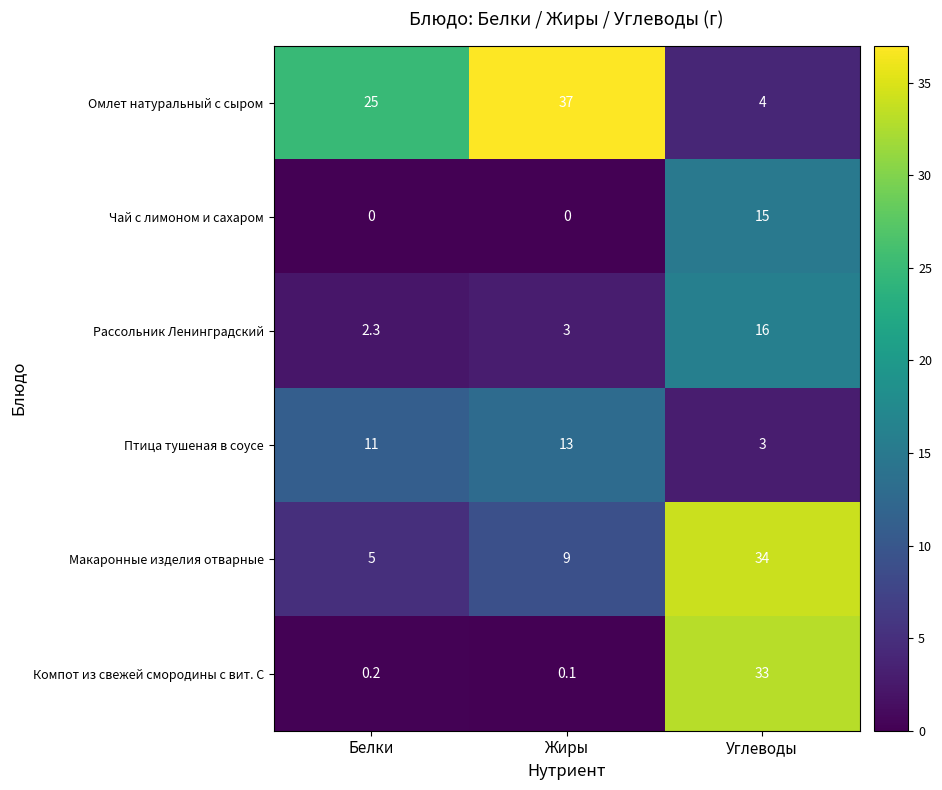

What is the spread (max minus min) of values at Углеводы?

31.0